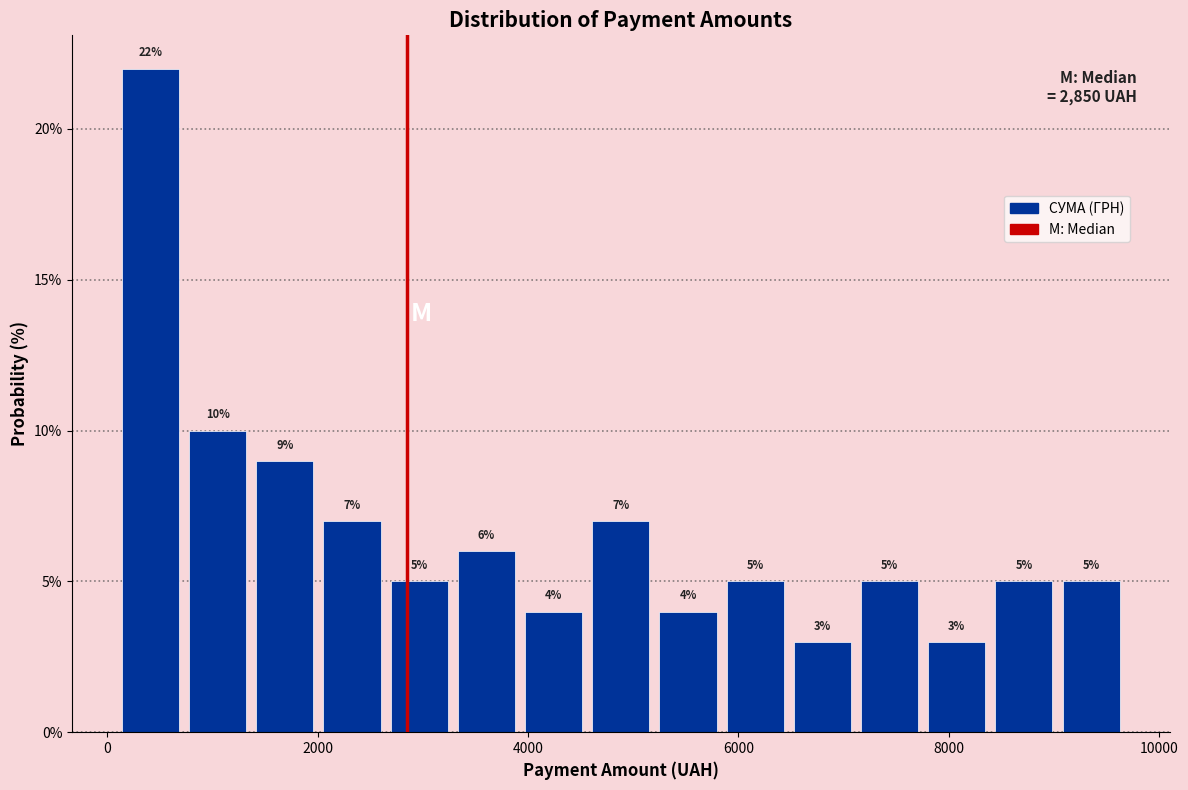

Read against the x-axis, roughly where is the centre of the tallest bar?

400